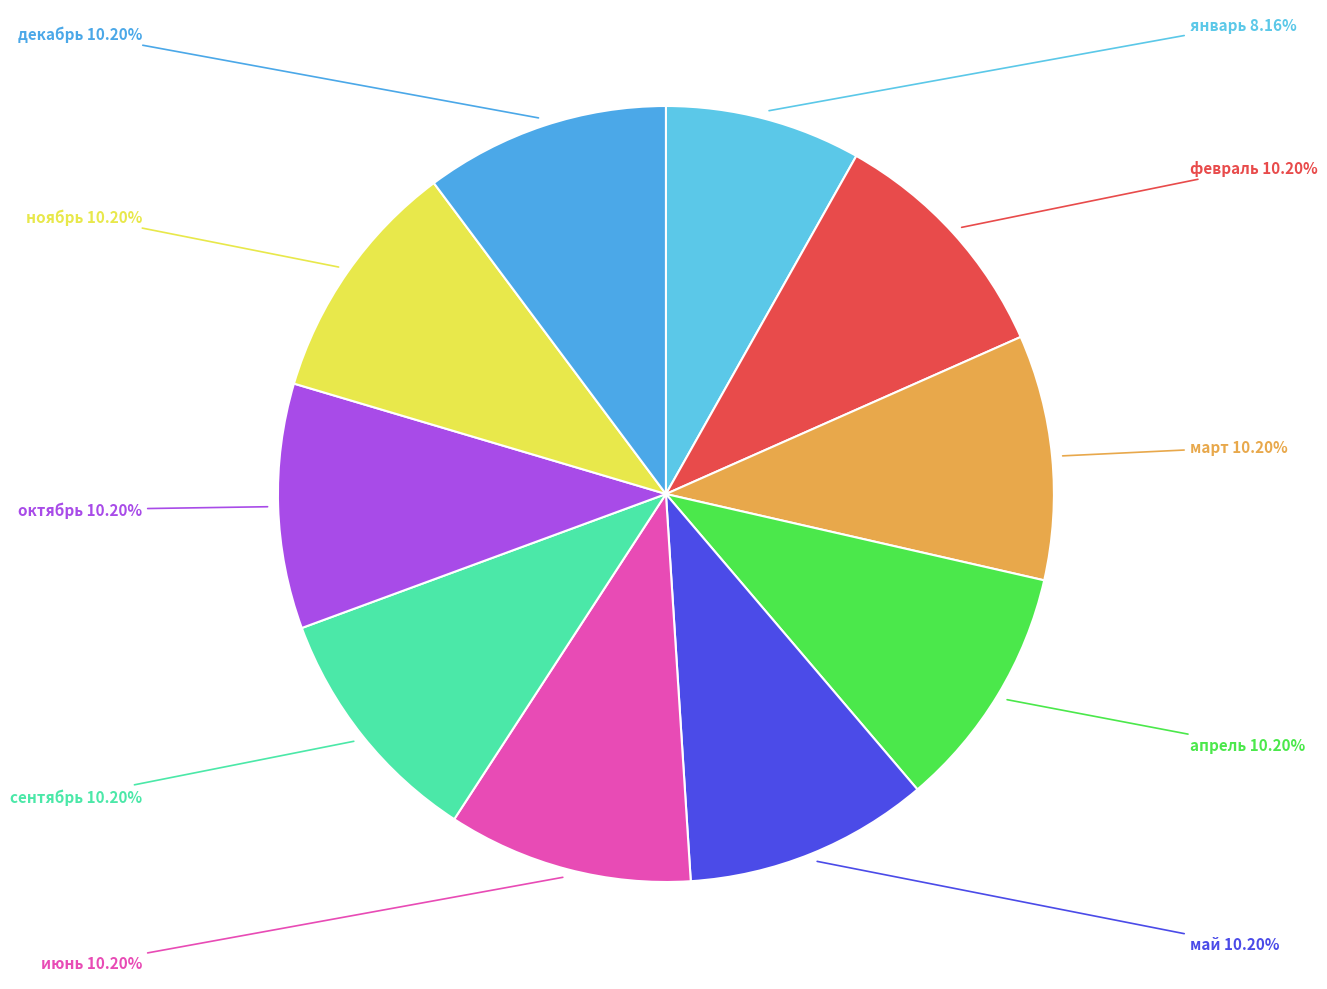

Which slice is the largest?

февраль